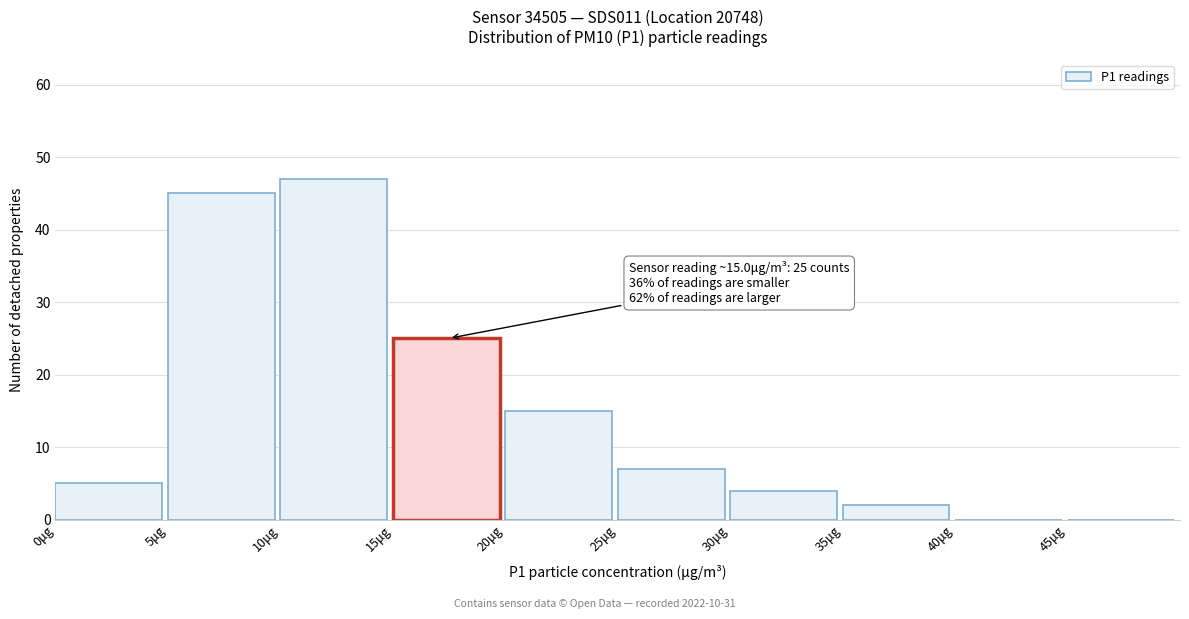

Over which range of the x-axis is the bar tallest?

10 to 15